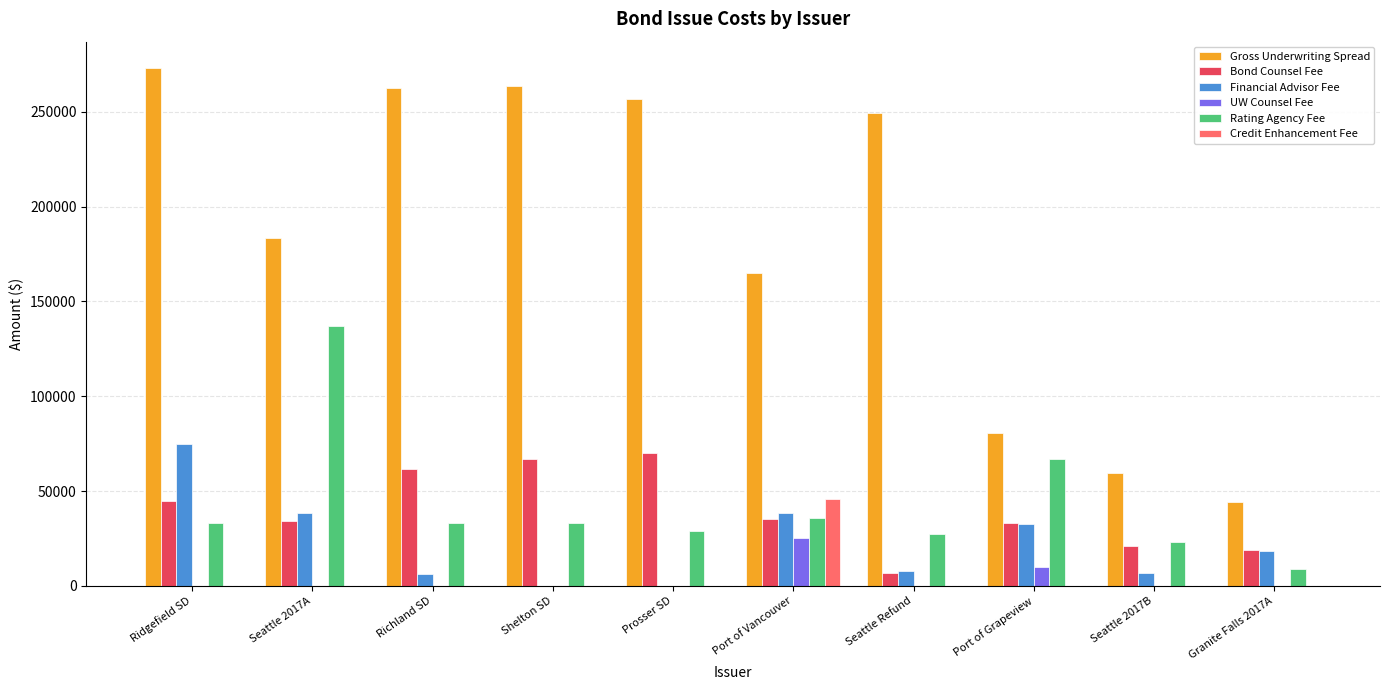

Count the number of categories in the chart.

10